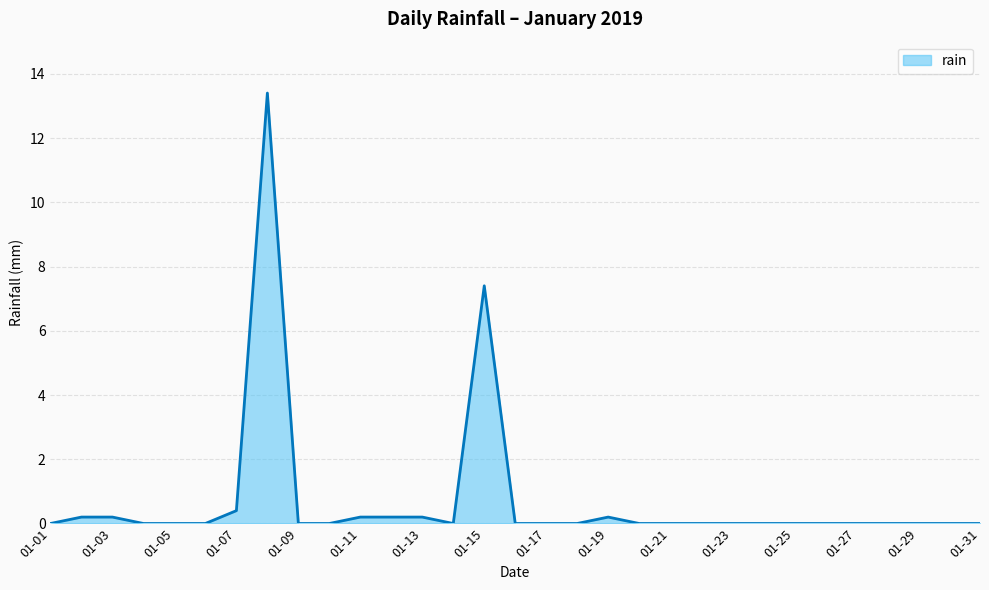

What is the greatest value displayed?

13.4